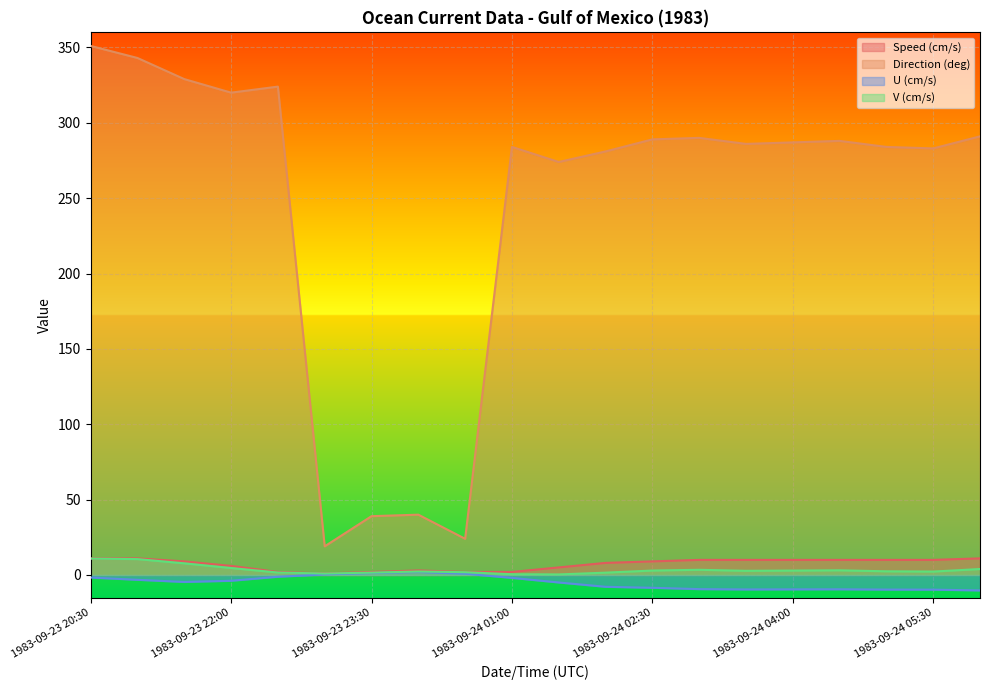

What is the average value of the U (cm/s) series?

-5.1